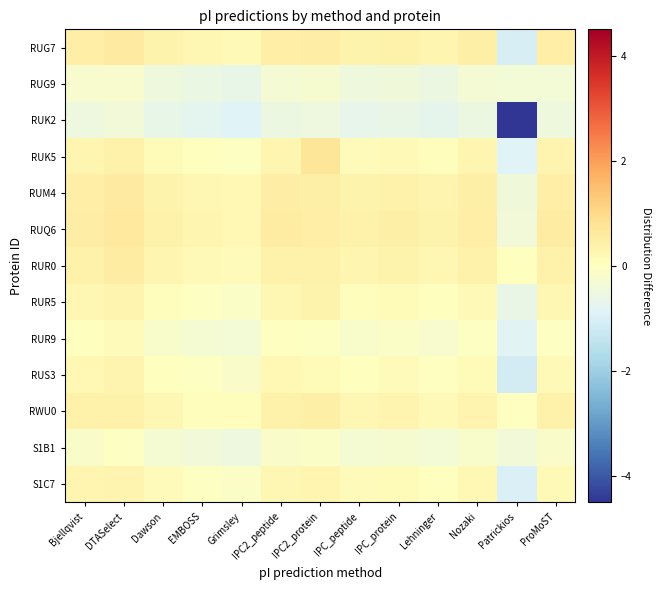

Reading left to right, what are all the values shown in this chart?

RUG7: Bjellqvist=0.5	DTASelect=0.6	Dawson=0.3	EMBOSS=0.2	Grimsley=0.2	IPC2_peptide=0.5	IPC2_protein=0.5	IPC_peptide=0.3	IPC_protein=0.4	Lehninger=0.3	Nozaki=0.4	Patrickios=-1.0	ProMoST=0.5
RUG9: Bjellqvist=-0.2	DTASelect=-0.2	Dawson=-0.5	EMBOSS=-0.6	Grimsley=-0.7	IPC2_peptide=-0.3	IPC2_protein=-0.3	IPC_peptide=-0.5	IPC_protein=-0.4	Lehninger=-0.5	Nozaki=-0.3	Patrickios=-0.4	ProMoST=-0.4
RUK2: Bjellqvist=-0.5	DTASelect=-0.4	Dawson=-0.7	EMBOSS=-0.7	Grimsley=-0.9	IPC2_peptide=-0.5	IPC2_protein=-0.5	IPC_peptide=-0.7	IPC_protein=-0.6	Lehninger=-0.7	Nozaki=-0.5	Patrickios=-4.5	ProMoST=-0.5
RUK5: Bjellqvist=0.3	DTASelect=0.4	Dawson=0.1	EMBOSS=0.0	Grimsley=-0.1	IPC2_peptide=0.2	IPC2_protein=0.7	IPC_peptide=0.1	IPC_protein=0.2	Lehninger=0.0	Nozaki=0.2	Patrickios=-0.9	ProMoST=0.3
RUM4: Bjellqvist=0.5	DTASelect=0.6	Dawson=0.3	EMBOSS=0.2	Grimsley=0.2	IPC2_peptide=0.5	IPC2_protein=0.5	IPC_peptide=0.4	IPC_protein=0.4	Lehninger=0.3	Nozaki=0.5	Patrickios=-0.4	ProMoST=0.5
RUQ6: Bjellqvist=0.5	DTASelect=0.6	Dawson=0.4	EMBOSS=0.2	Grimsley=0.2	IPC2_peptide=0.5	IPC2_protein=0.5	IPC_peptide=0.4	IPC_protein=0.4	Lehninger=0.3	Nozaki=0.5	Patrickios=-0.4	ProMoST=0.5
RUR0: Bjellqvist=0.4	DTASelect=0.5	Dawson=0.3	EMBOSS=0.1	Grimsley=0.1	IPC2_peptide=0.4	IPC2_protein=0.4	IPC_peptide=0.3	IPC_protein=0.3	Lehninger=0.2	Nozaki=0.4	Patrickios=0.0	ProMoST=0.4
RUR5: Bjellqvist=0.2	DTASelect=0.3	Dawson=0.1	EMBOSS=-0.0	Grimsley=-0.1	IPC2_peptide=0.2	IPC2_protein=0.4	IPC_peptide=0.1	IPC_protein=0.1	Lehninger=0.0	Nozaki=0.2	Patrickios=-0.6	ProMoST=0.2
RUR9: Bjellqvist=0.0	DTASelect=0.1	Dawson=-0.2	EMBOSS=-0.3	Grimsley=-0.4	IPC2_peptide=-0.0	IPC2_protein=-0.1	IPC_peptide=-0.2	IPC_protein=-0.1	Lehninger=-0.2	Nozaki=-0.1	Patrickios=-0.8	ProMoST=-0.1
RUS3: Bjellqvist=0.2	DTASelect=0.3	Dawson=0.0	EMBOSS=-0.1	Grimsley=-0.2	IPC2_peptide=0.2	IPC2_protein=0.1	IPC_peptide=0.0	IPC_protein=0.1	Lehninger=-0.0	Nozaki=0.1	Patrickios=-1.1	ProMoST=0.2
RWU0: Bjellqvist=0.4	DTASelect=0.4	Dawson=0.2	EMBOSS=0.1	Grimsley=0.1	IPC2_peptide=0.4	IPC2_protein=0.4	IPC_peptide=0.2	IPC_protein=0.3	Lehninger=0.2	Nozaki=0.3	Patrickios=-0.0	ProMoST=0.4
S1B1: Bjellqvist=-0.2	DTASelect=-0.1	Dawson=-0.3	EMBOSS=-0.4	Grimsley=-0.5	IPC2_peptide=-0.2	IPC2_protein=-0.1	IPC_peptide=-0.3	IPC_protein=-0.3	Lehninger=-0.4	Nozaki=-0.2	Patrickios=-0.4	ProMoST=-0.1
S1C7: Bjellqvist=0.3	DTASelect=0.3	Dawson=0.1	EMBOSS=-0.1	Grimsley=-0.1	IPC2_peptide=0.2	IPC2_protein=0.3	IPC_peptide=0.1	IPC_protein=0.1	Lehninger=0.0	Nozaki=0.2	Patrickios=-1.0	ProMoST=0.2